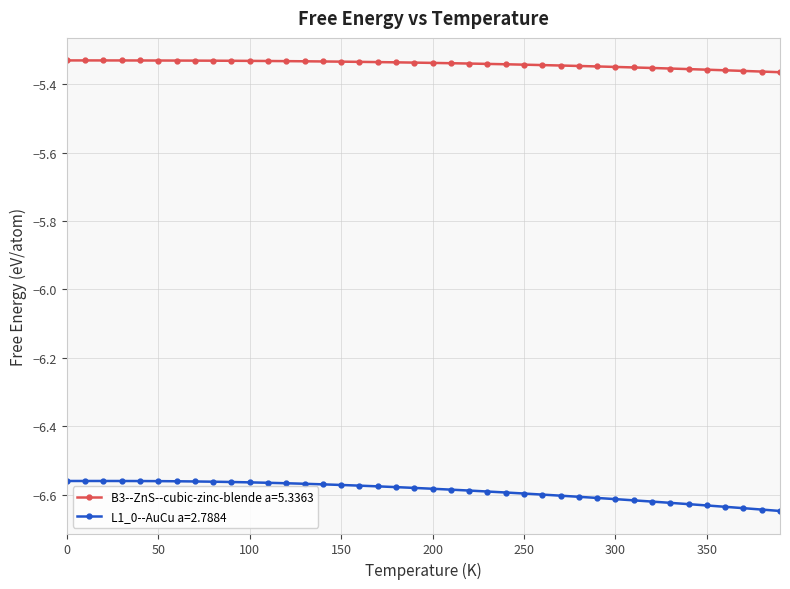

Which series has the largest range (max minus min)?

L1_0--AuCu a=2.7884